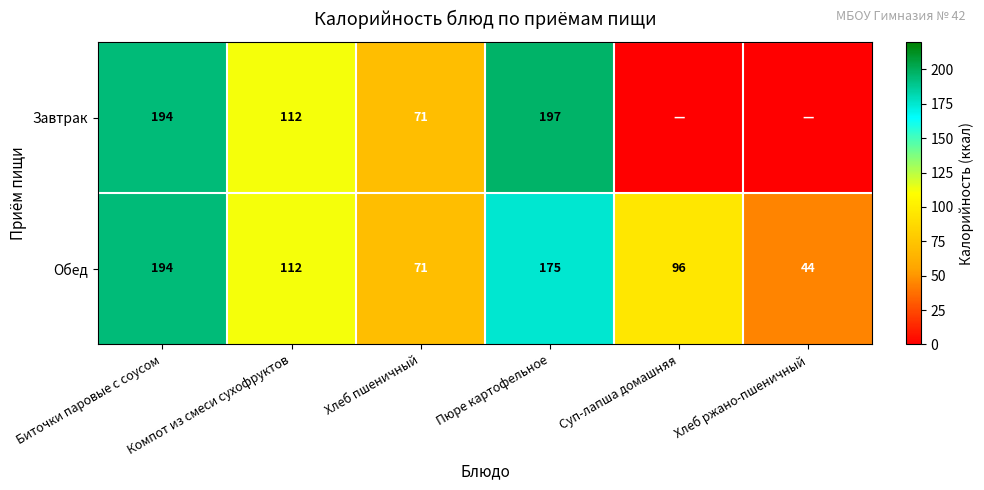

What is the sum of all Обед values?

692